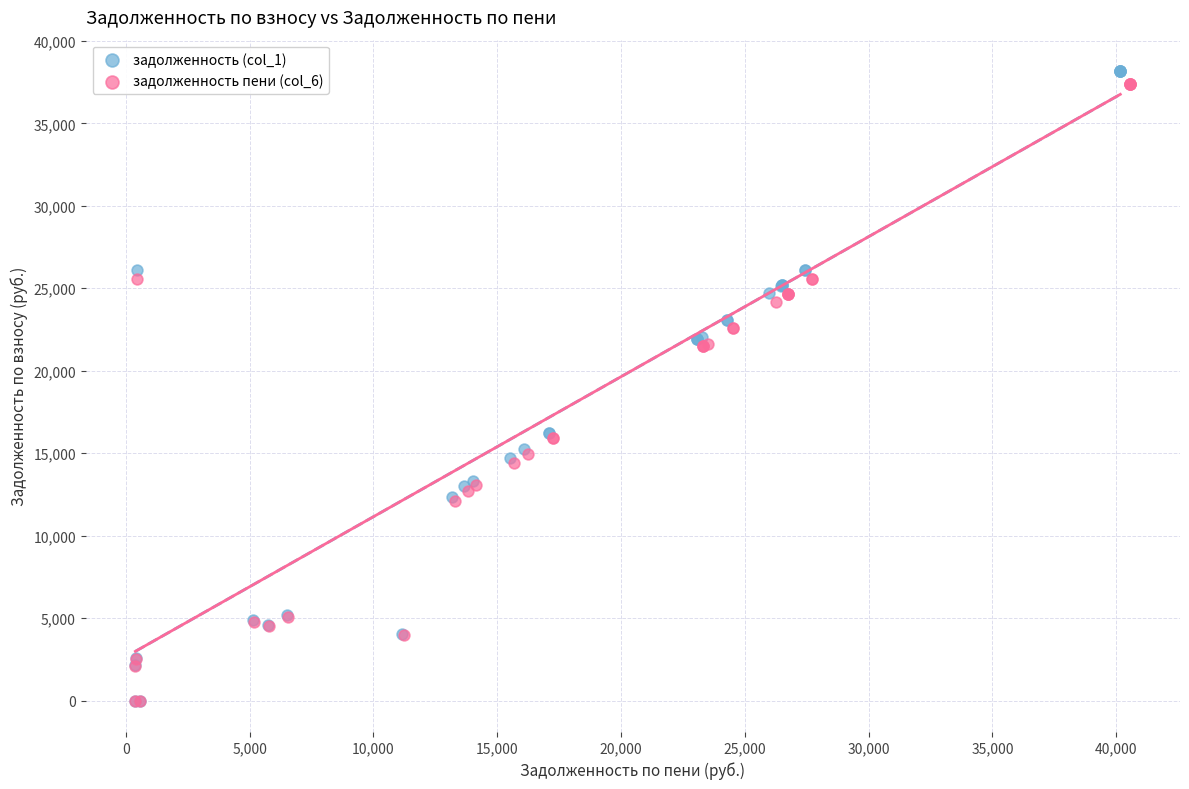

Which series has the widest spread of Y values?

задолженность (col_1)